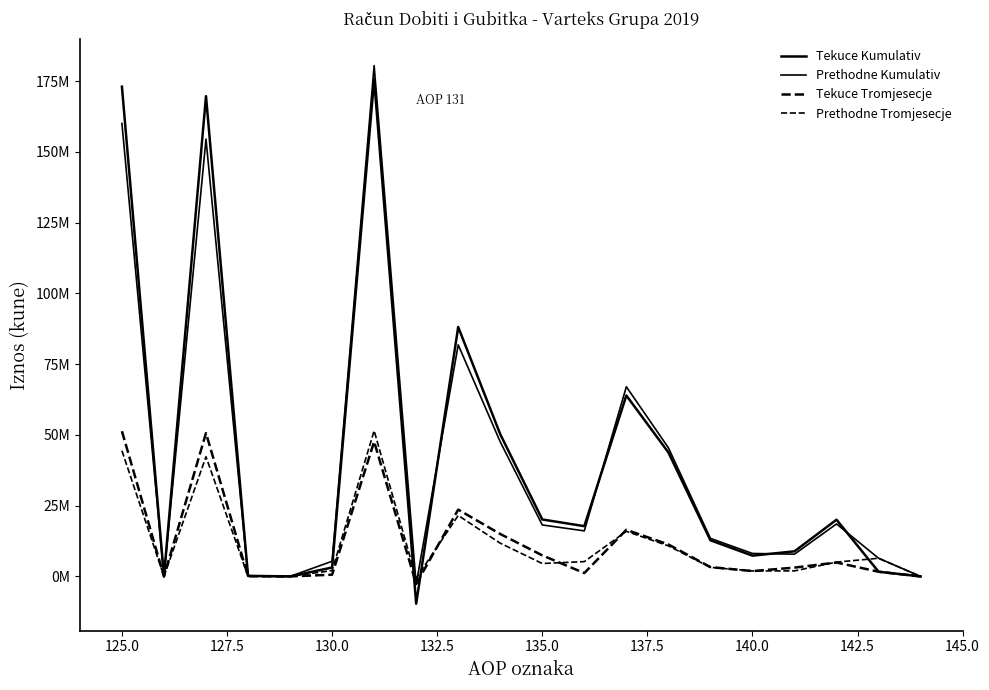

Is this an area chart (filled region under the line)?

No